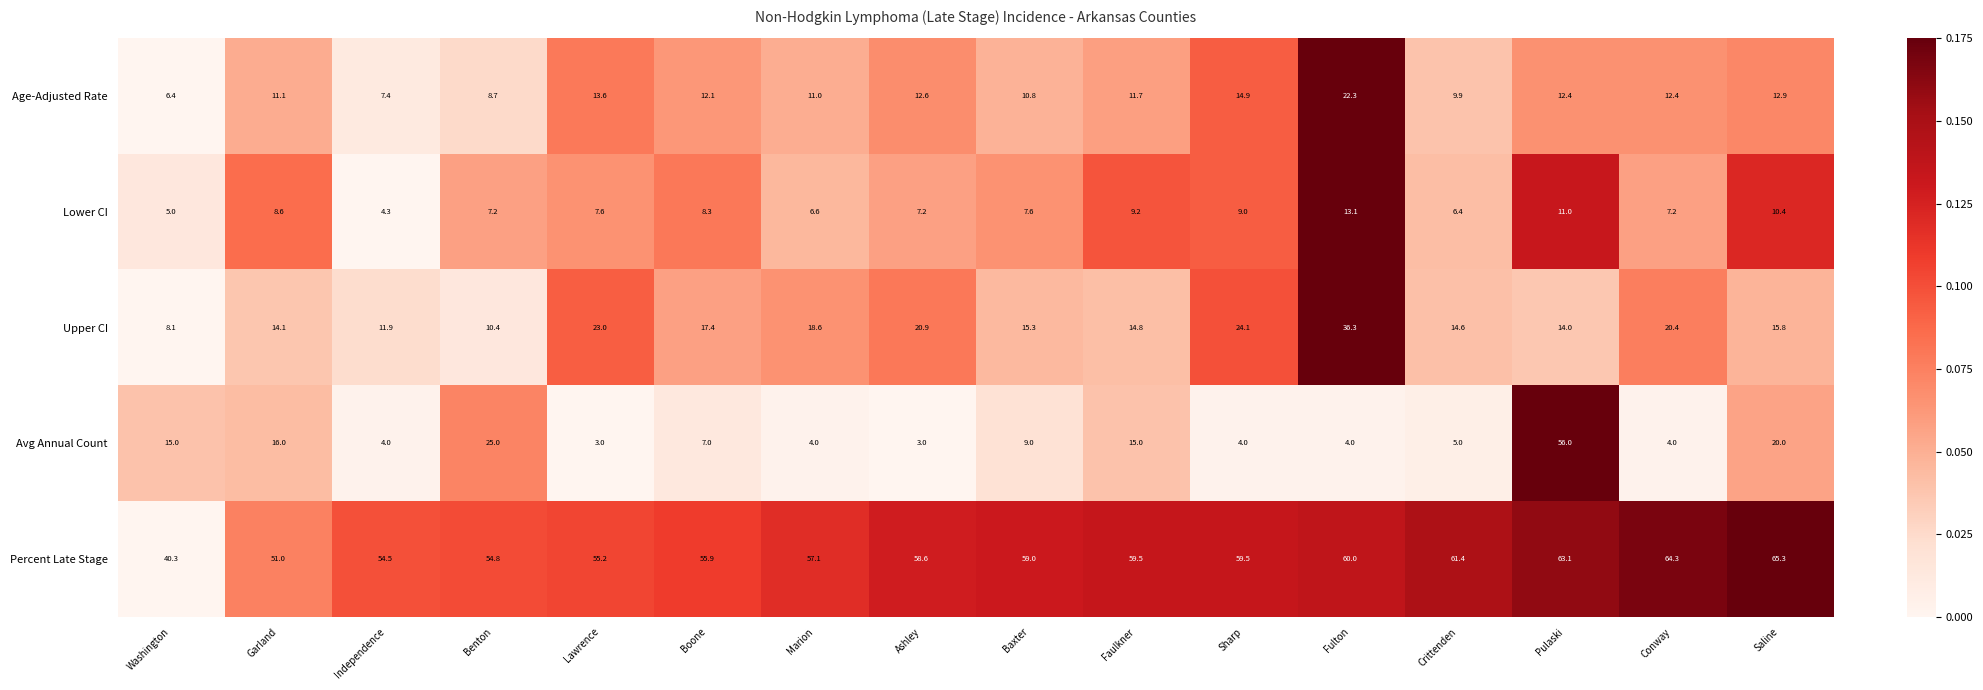

Which series has the widest spread of values?

Avg Annual Count